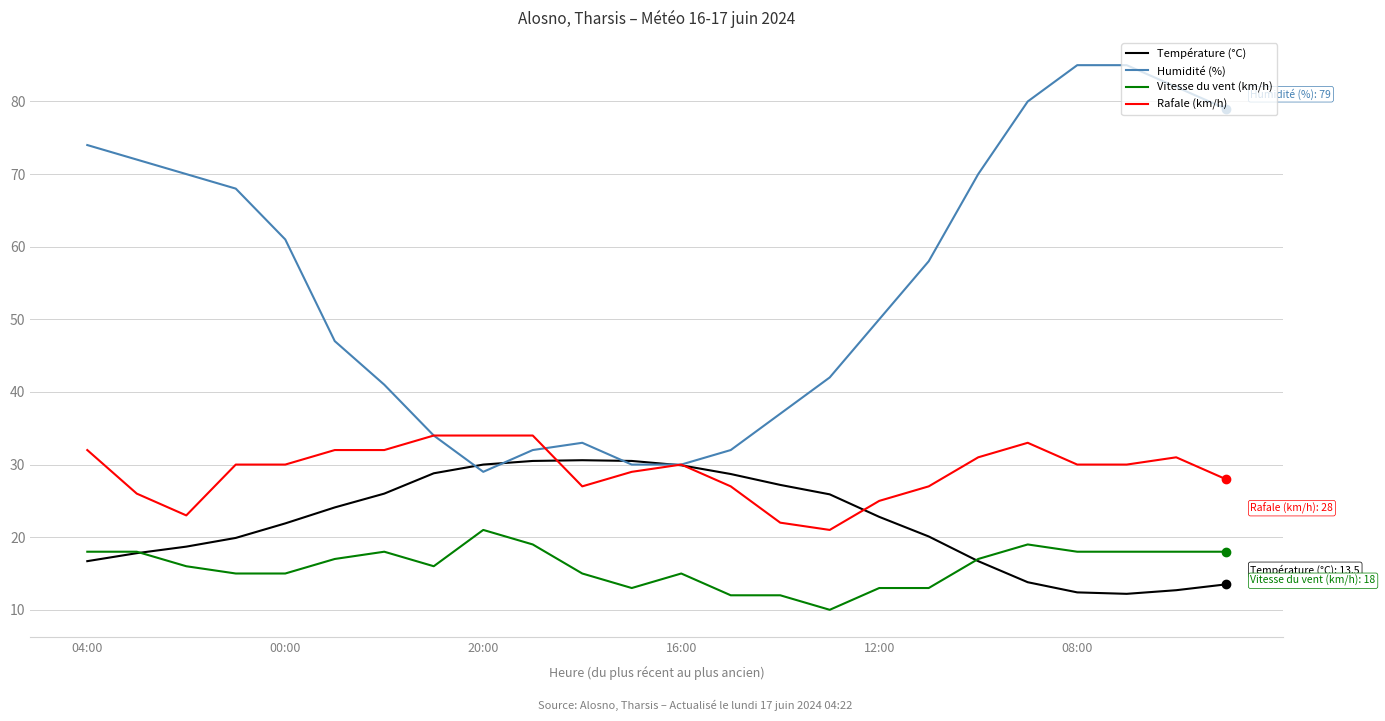

Rank the series by their average value, from highest to lowest.

Humidité (%), Rafale (km/h), Température (°C), Vitesse du vent (km/h)